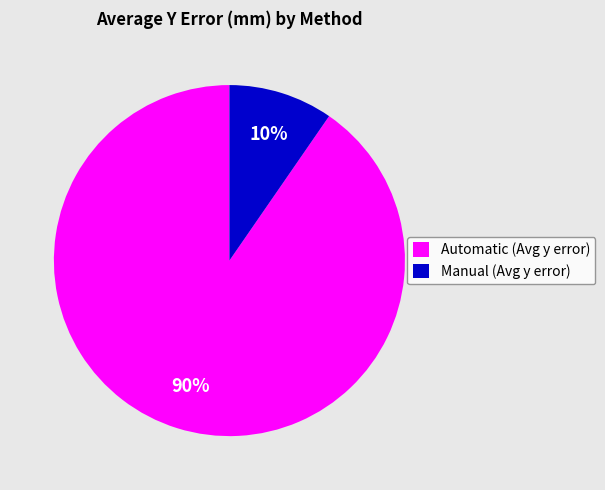

True or false: Manual (Avg y error) accounts for 10% of the total.

True